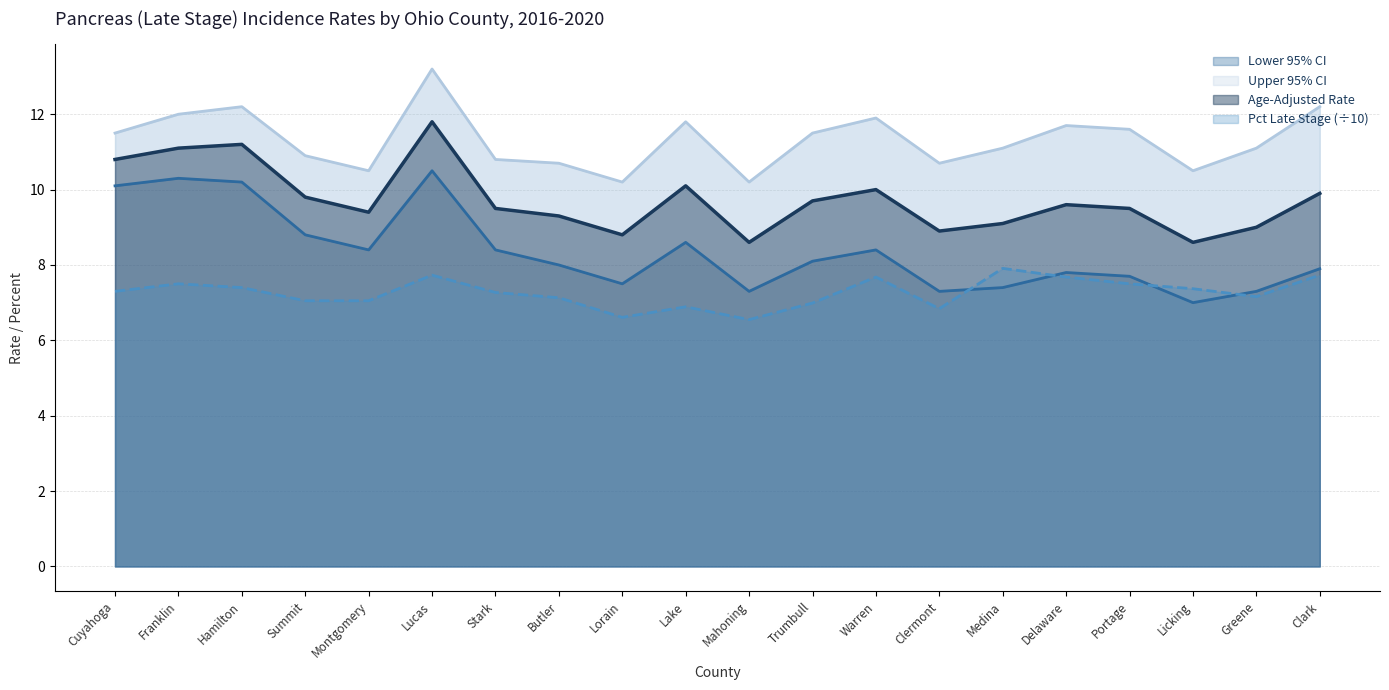

Which label corresponds to the largest value in the chart?

Lucas